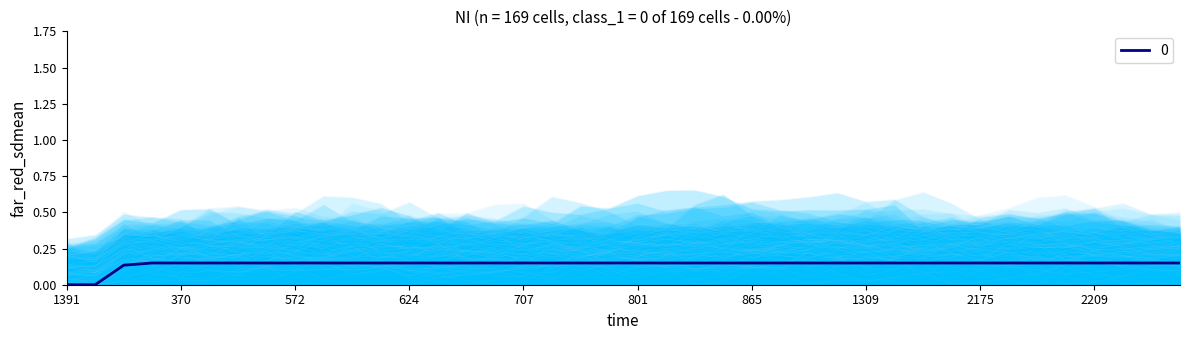

What is the average value?

0.1